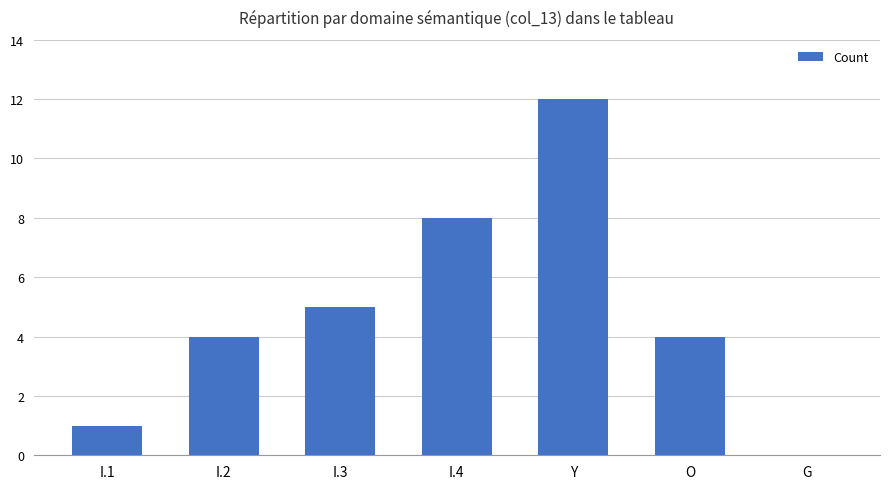

What is the ratio of the value at O to the value at I.4?

0.5